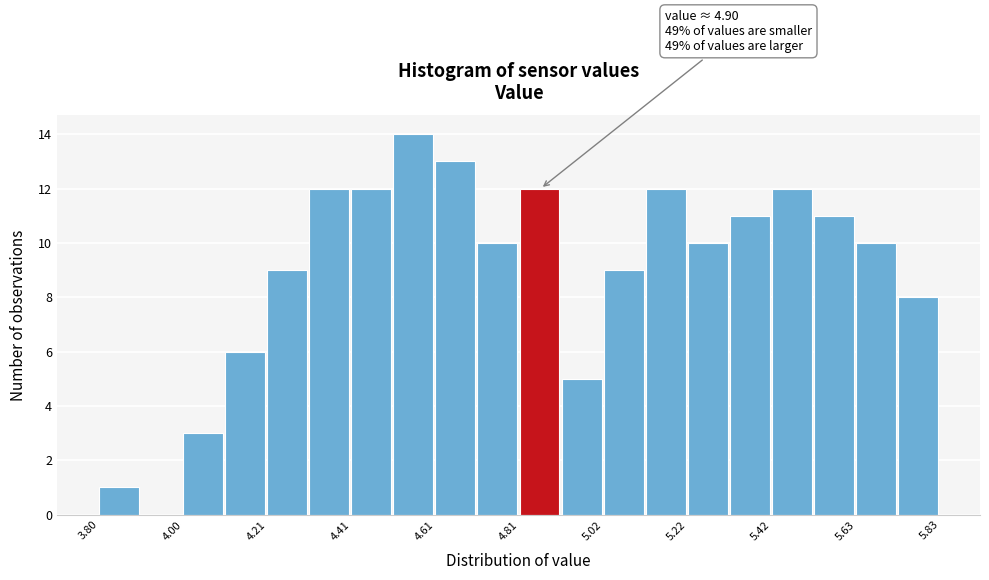

Around what value on the x-axis is the tallest bar? Give the approximate position of its centre, as read against the axis.

4.55